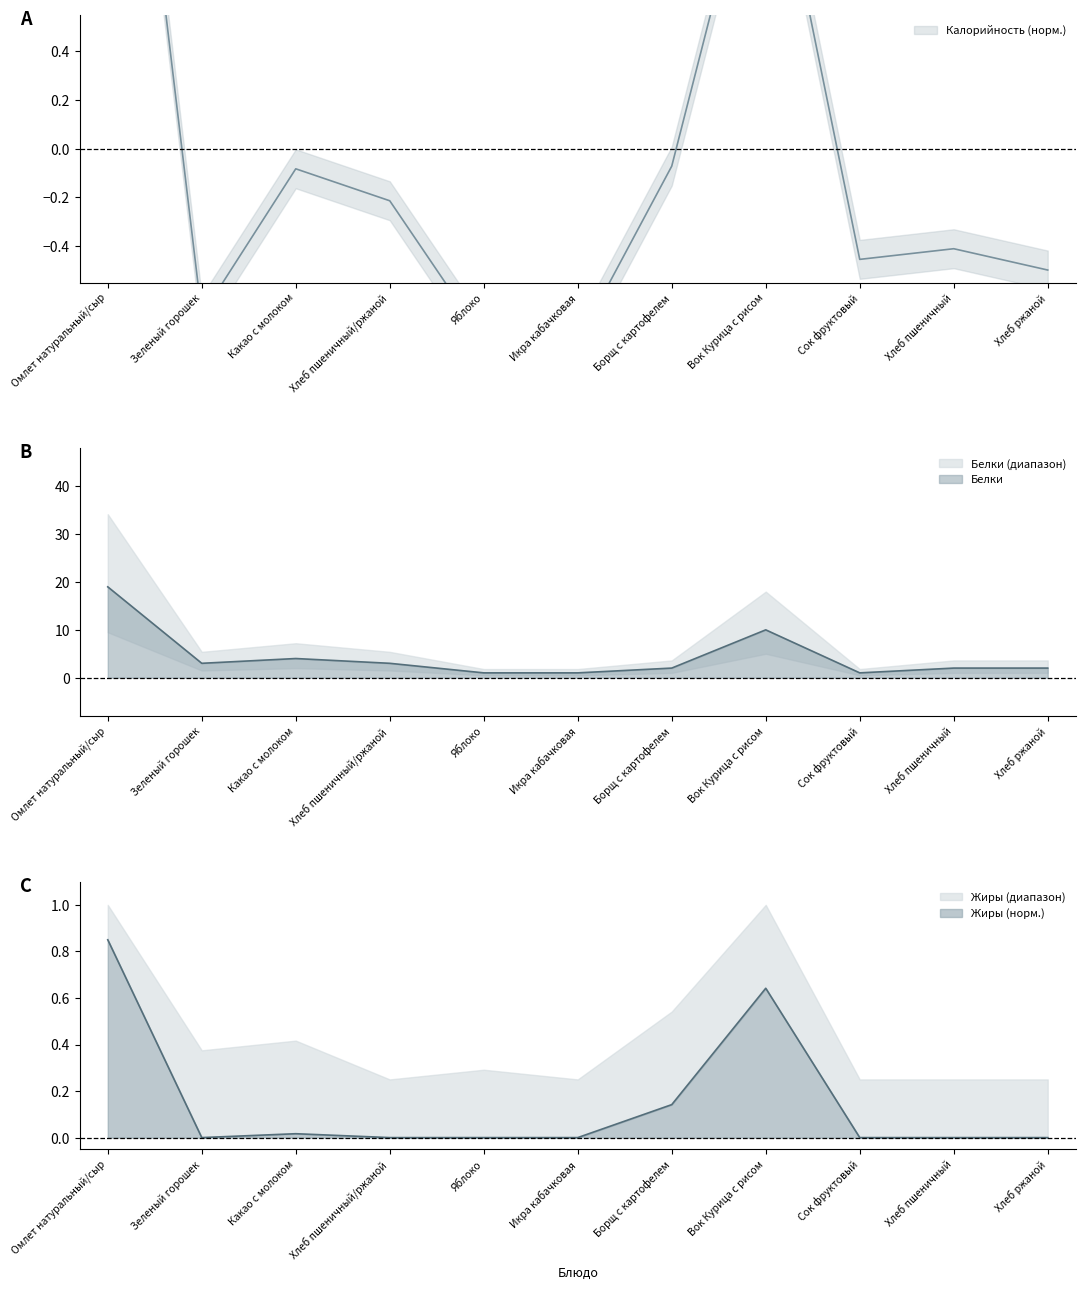

The value of Жиры at Яблоко is 0.0. True or false?

True